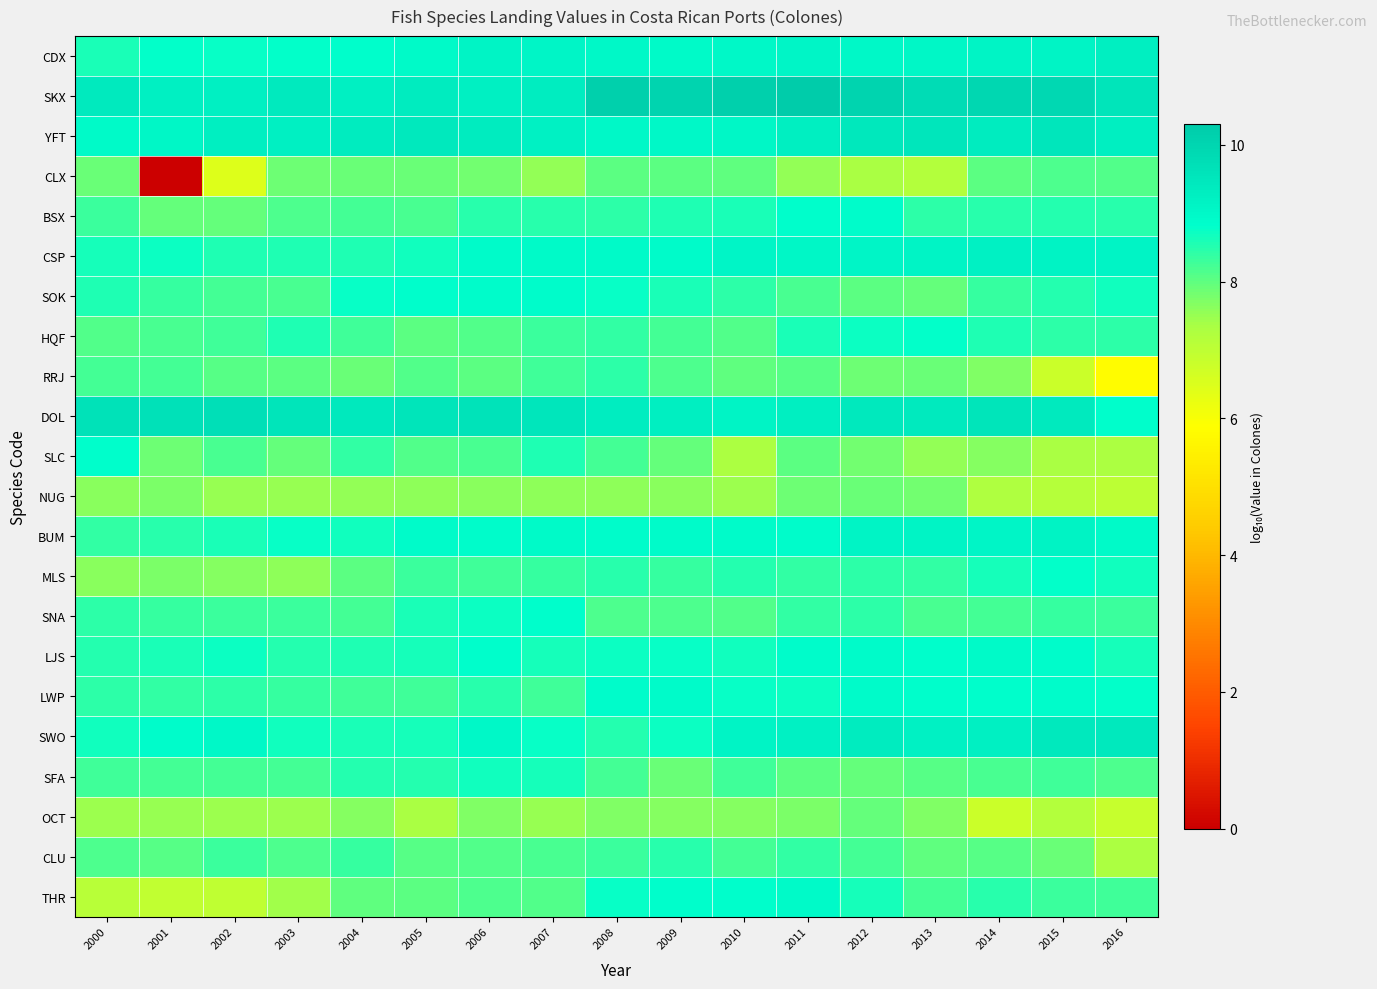

At 2006, list the series in order from largest to smallest.

DOL, YFT, SKX, CDX, SWO, CSP, BUM, SOK, LJS, SNA, SFA, BSX, LWP, MLS, SLC, THR, HQF, CLU, RRJ, CLX, OCT, NUG